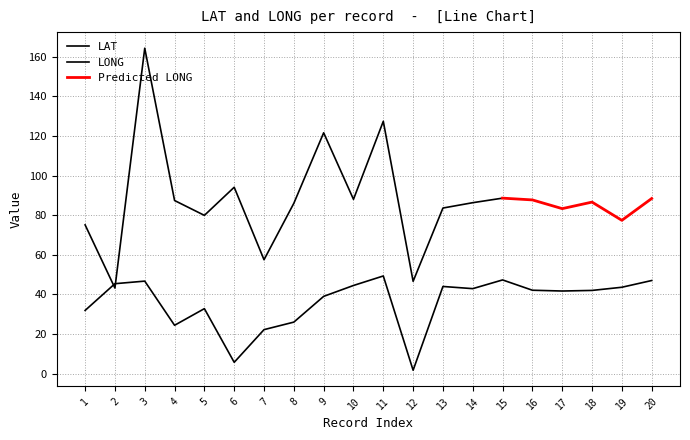

What is the change in value from 5 to 9?

+6.2